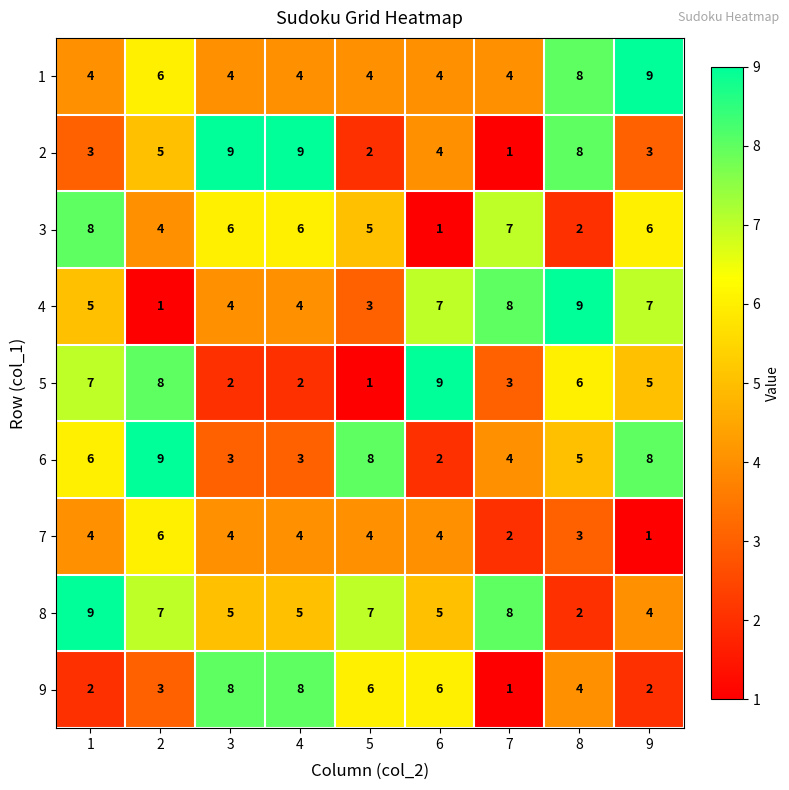

Where is 7 nearest to the value 3?

8